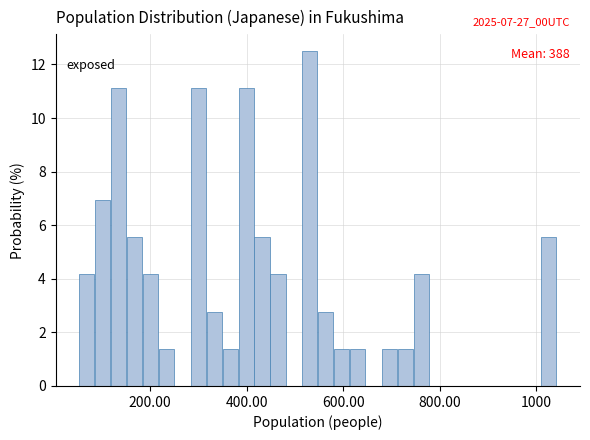

Read against the x-axis, roughly where is the centre of the tallest bar?

540